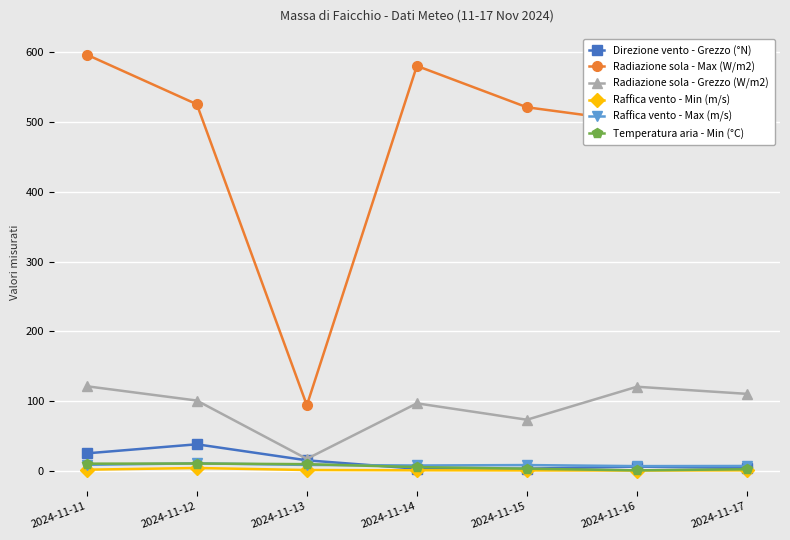

What is the value of the Radiazione sola - Grezzo (W/m2) point at the 7th from the left?

110.3